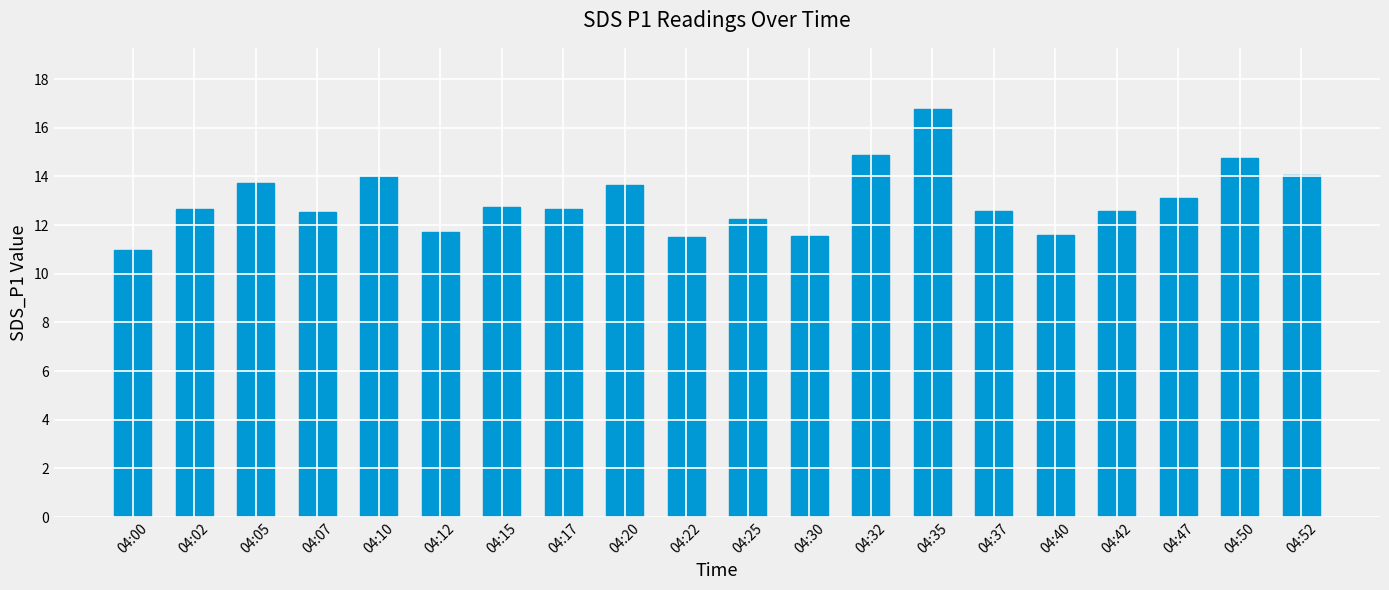

The value at 04:17 is 17.4. True or false?

False